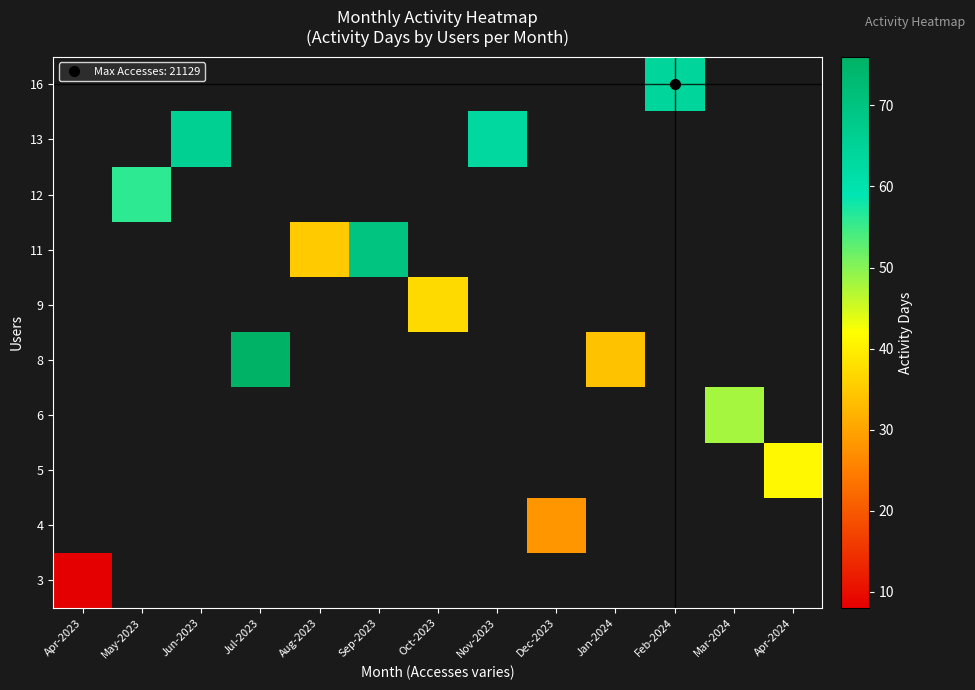

List the series in order of their overall mean, lowest first.

3, 4, 5, 6, 8, 9, 11, 12, 13, 16